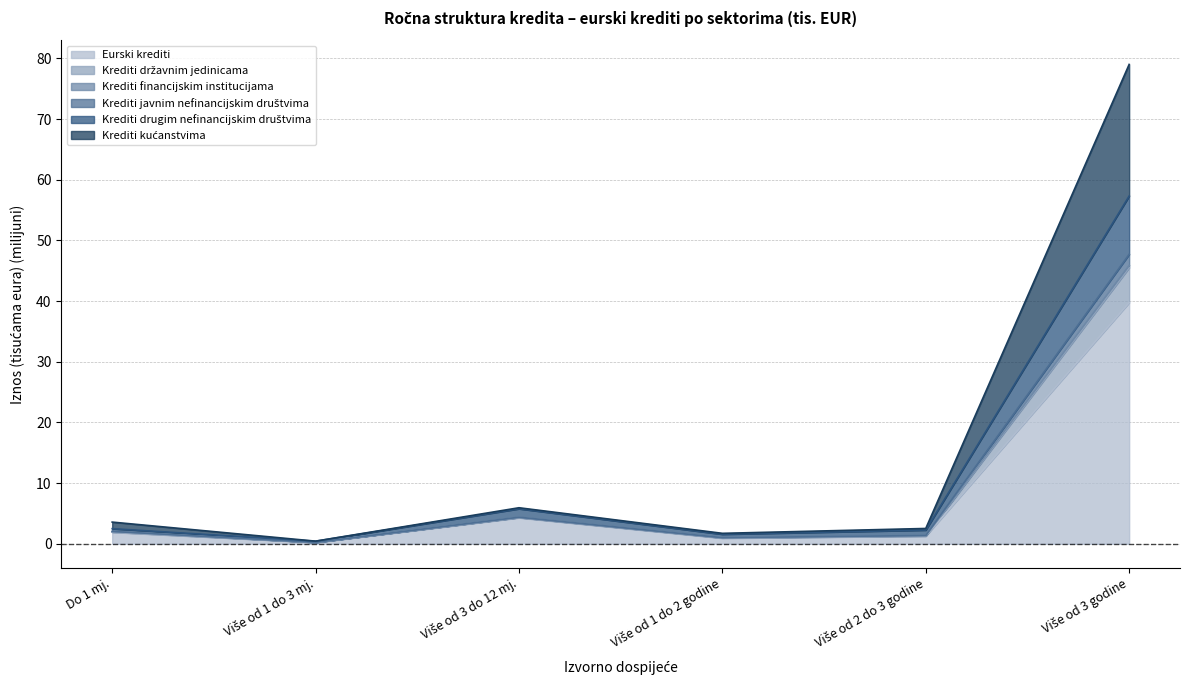

Does the chart have visible grid lines?

Yes